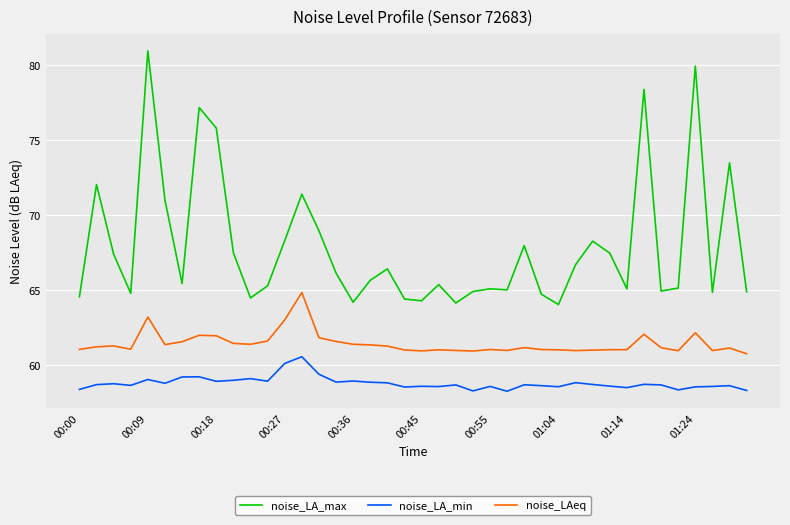

What is the minimum value shown in the chart?

58.3